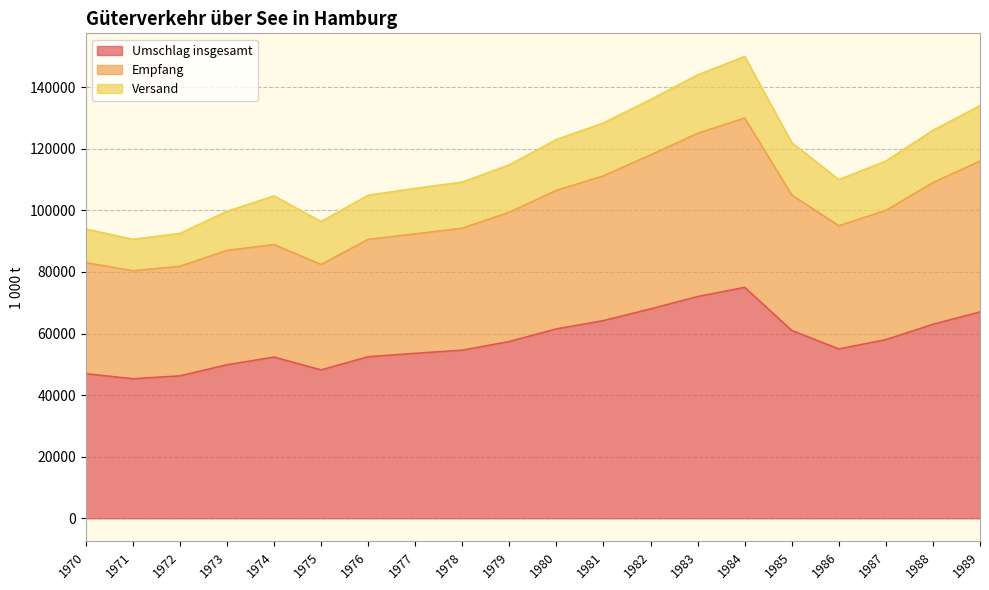

True or false: Umschlag insgesamt and Empfang intersect in this chart.

False